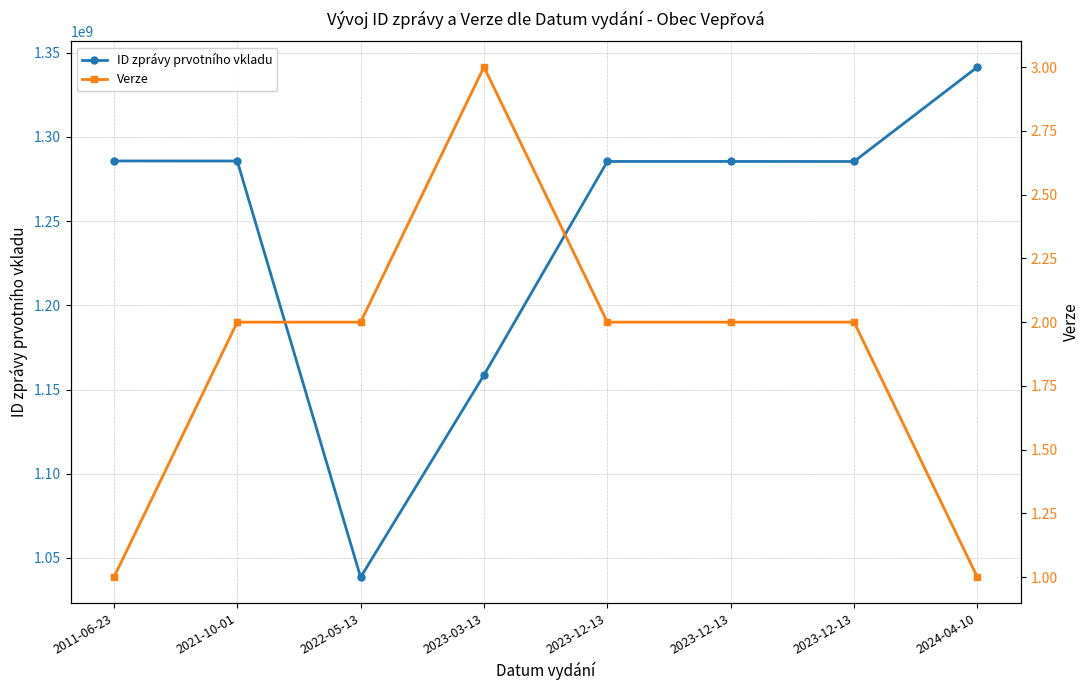

Reading left to right, extract all data points from this chart.

ID zprávy prvotního vkladu: 2011-06-23=1285718662	2021-10-01=1285708994	2022-05-13=1038515041	2023-03-13=1158592591	2023-12-13=1285442072	2023-12-13=1285439086	2023-12-13=1285413010	2024-04-10=1341523509
Verze: 2011-06-23=1	2021-10-01=2	2022-05-13=2	2023-03-13=3	2023-12-13=2	2023-12-13=2	2023-12-13=2	2024-04-10=1